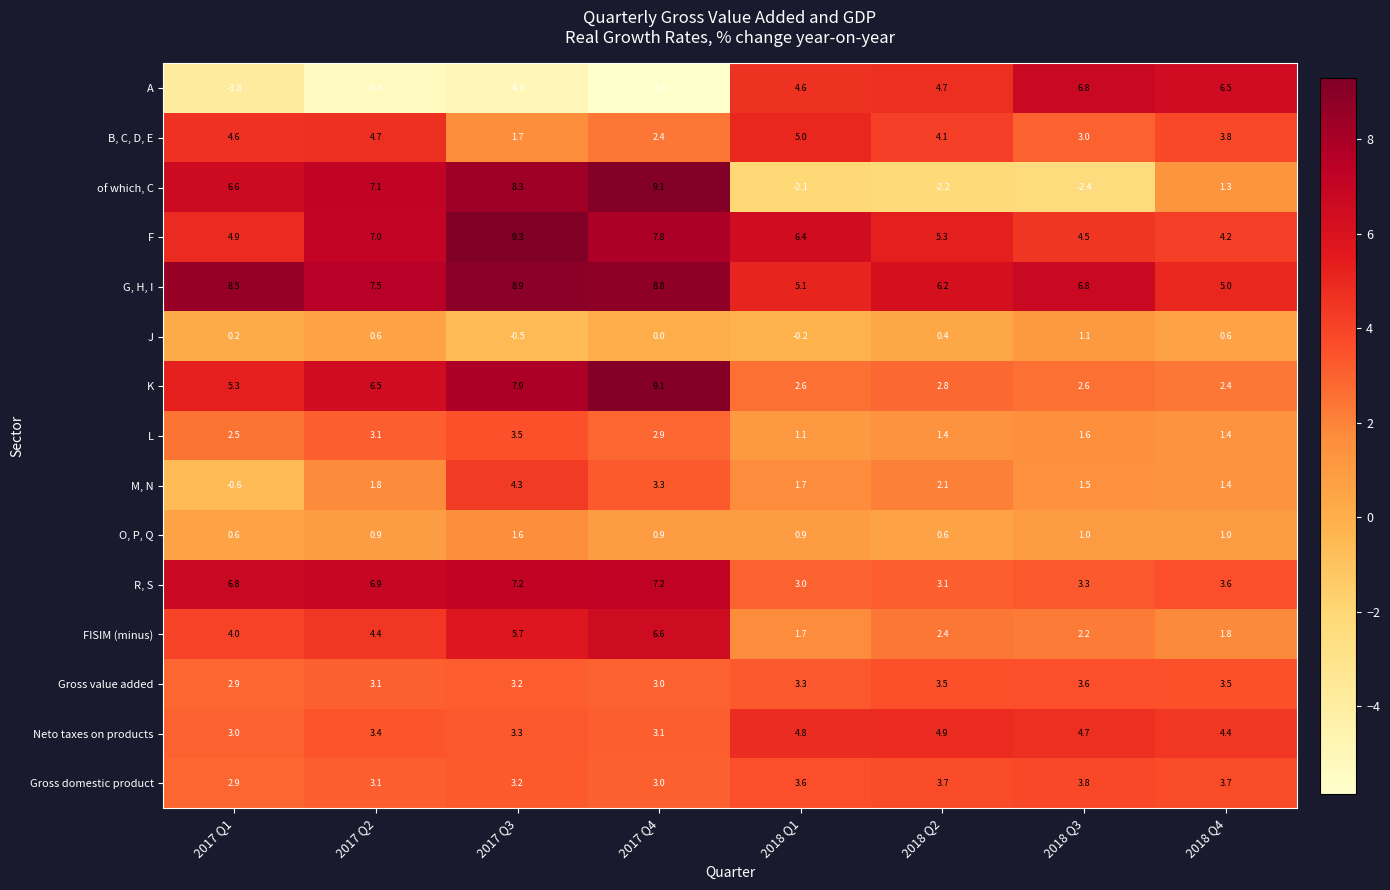

At how many categories does at least one series exceed 6?

8